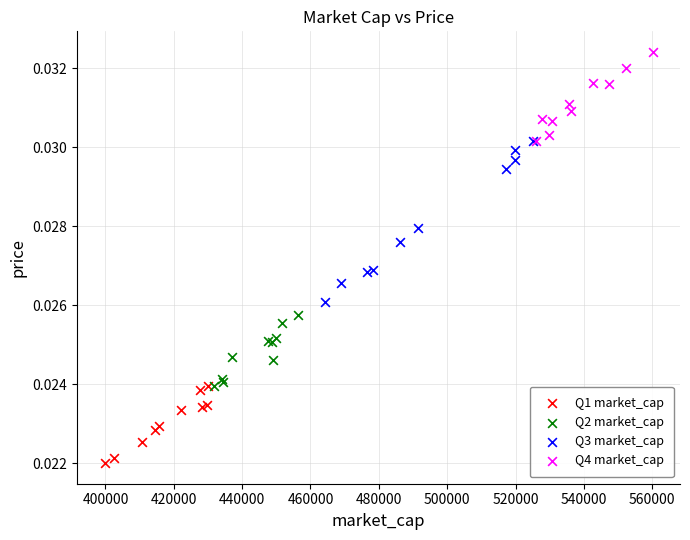

Which series reaches the maximum Y coordinate?

Q4 market_cap